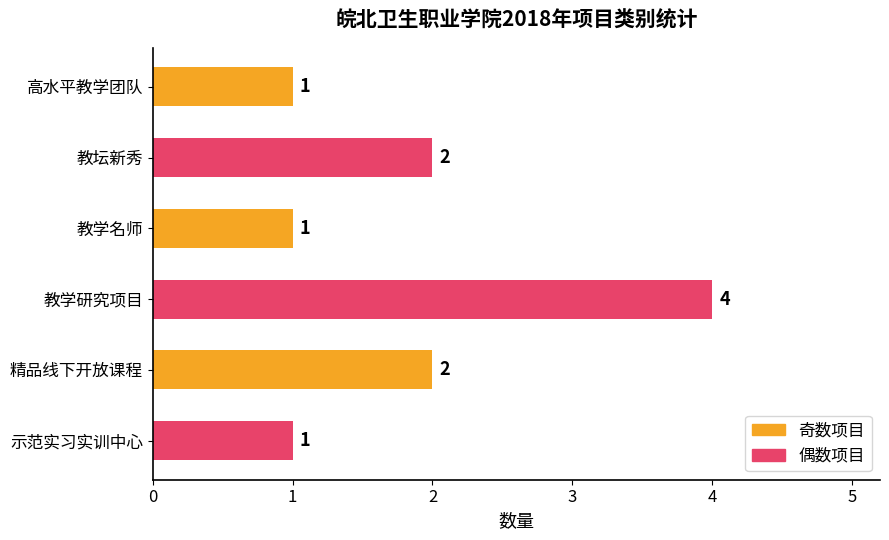

Count the values in the range 1 to 2.

5